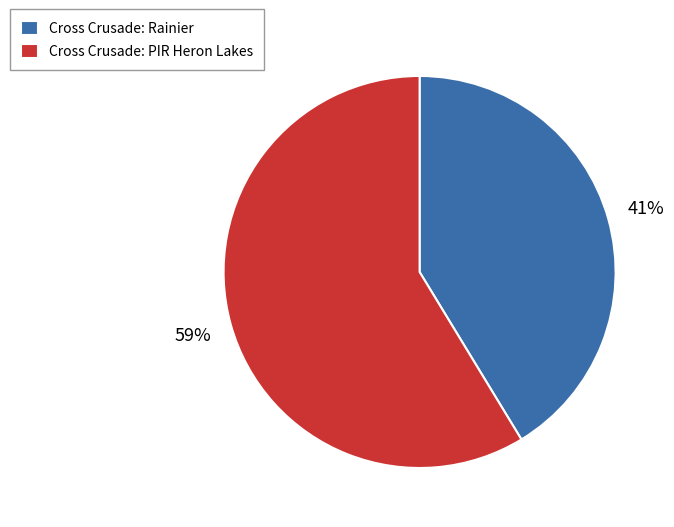

Combined, do Cross Crusade: PIR Heron Lakes and Cross Crusade: Rainier account for over 50%?

Yes